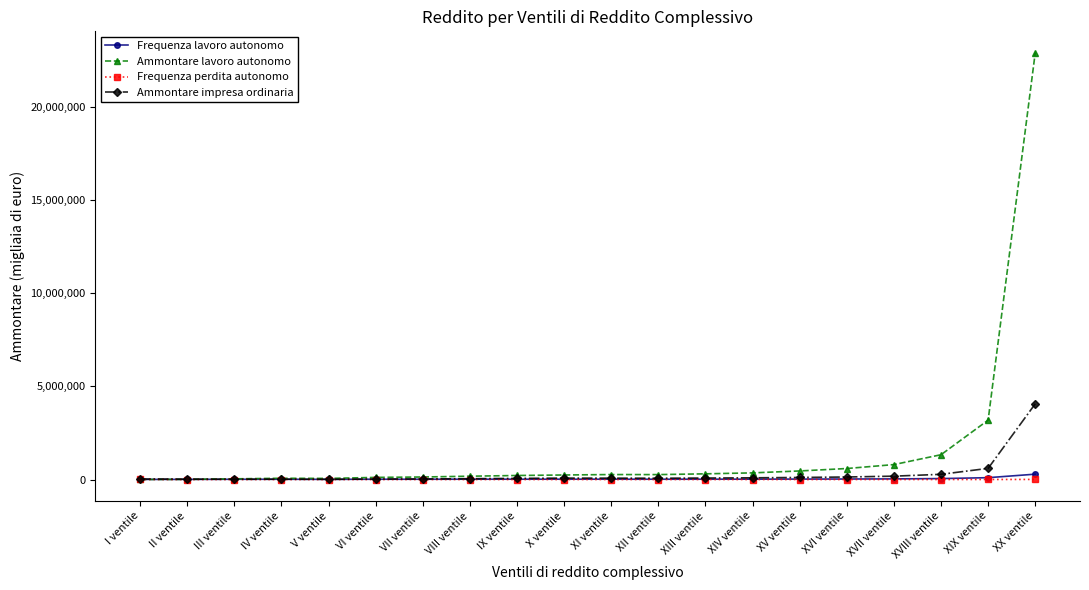

The Frequenza perdita autonomo series shows 757 at XIV ventile. True or false?

True